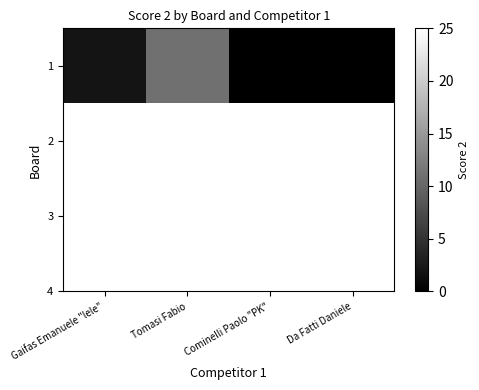

What is the sum of all values?

13